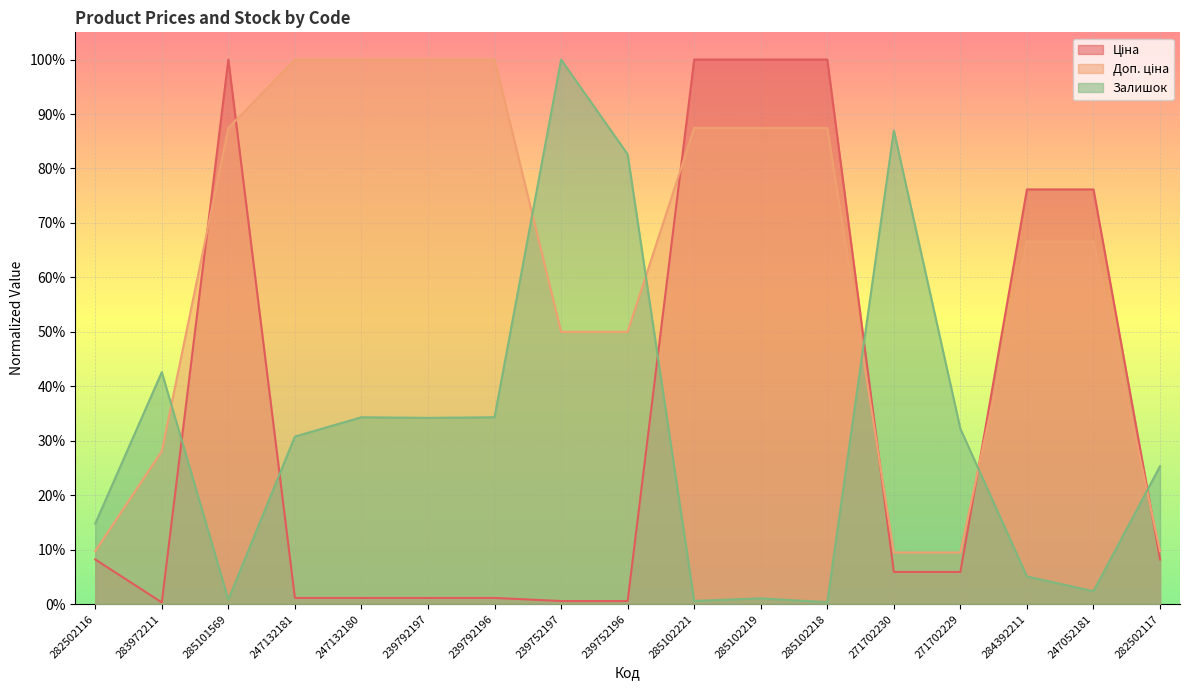

How many data points does each series have?

17